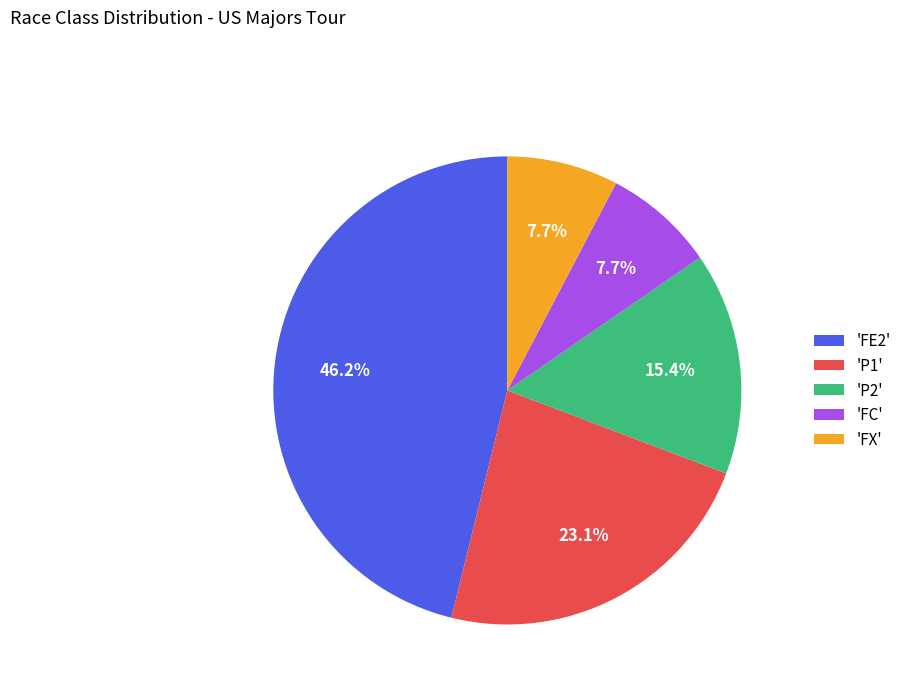

Which slice is the largest?

'FE2'